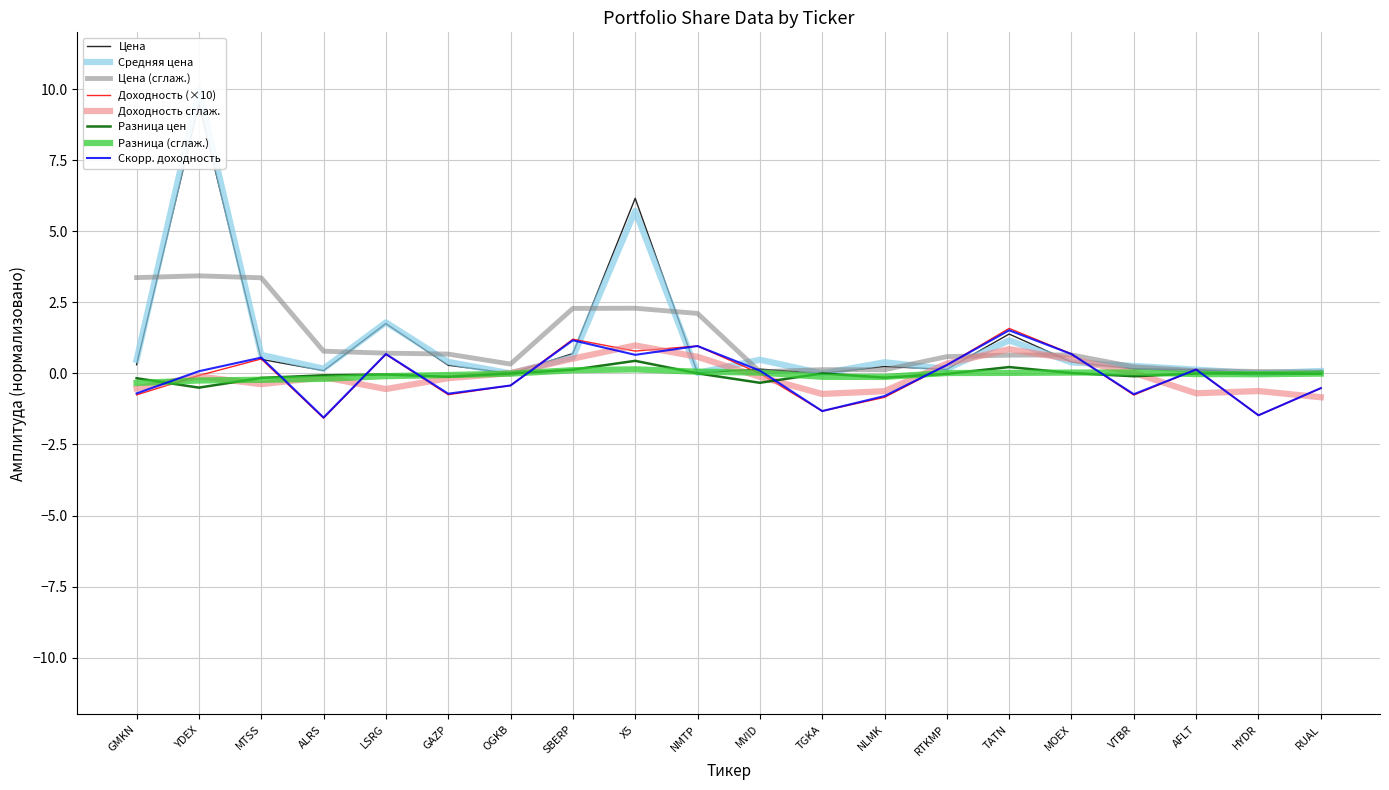

Between OGKB and LSRG, which is larger?

LSRG